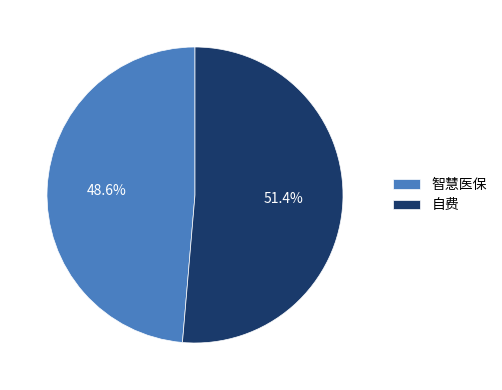

Do 自费 and 智慧医保 together represent more than half of the pie?

Yes